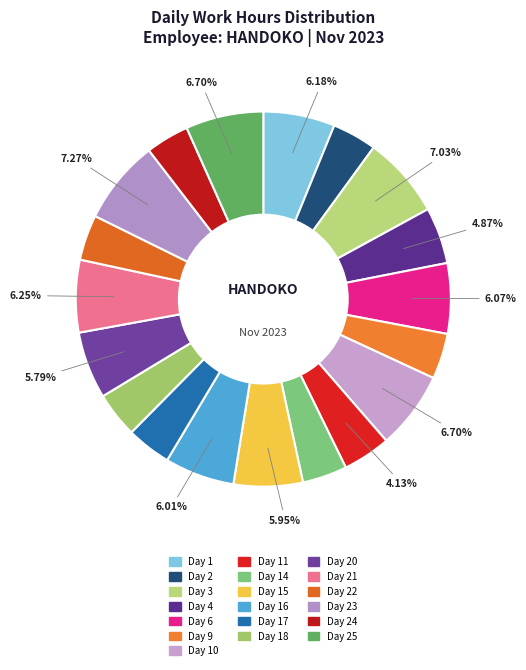

What is the largest slice in the pie chart?

Day 23